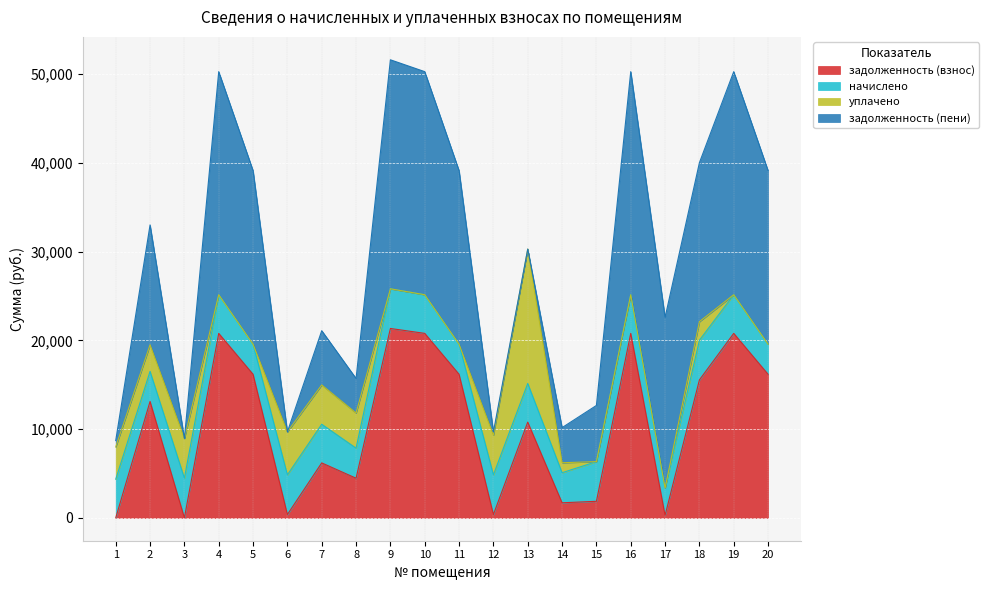

Does the chart display data point markers on the line(s)?

No